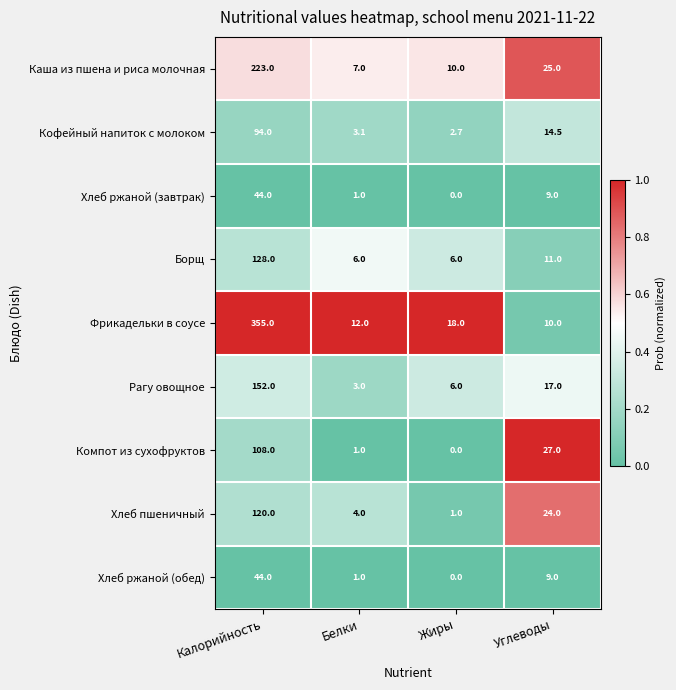

List the labels in order of Хлеб пшеничный value, largest first.

Калорийность, Углеводы, Белки, Жиры